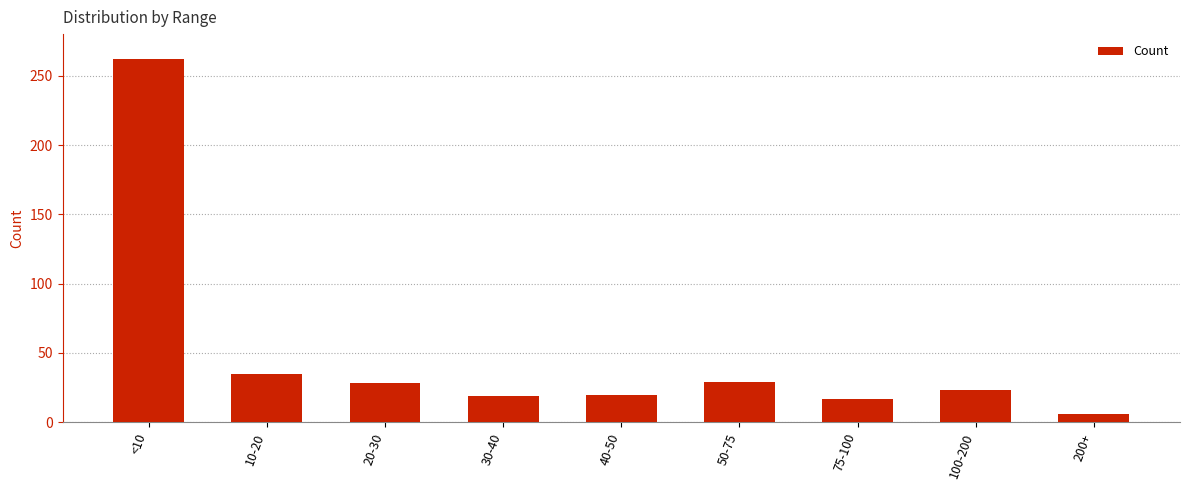

What is the sum of the values at 200+ and 40-50?

26